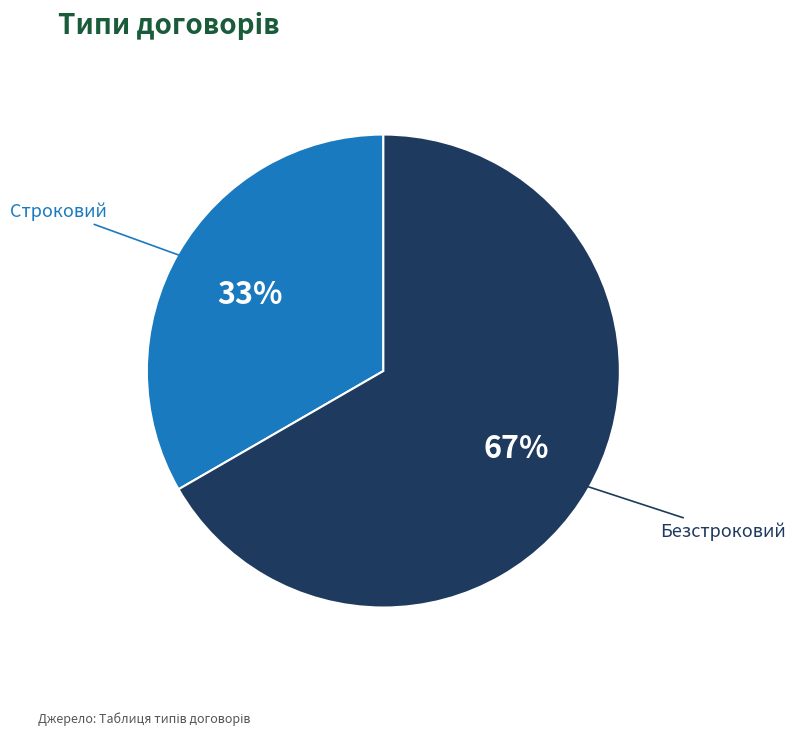

Is the sum of Строковий and Безстроковий greater than half?

Yes